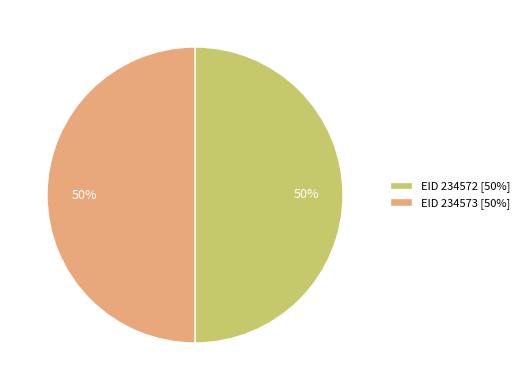

Count the number of slices in the pie.

2